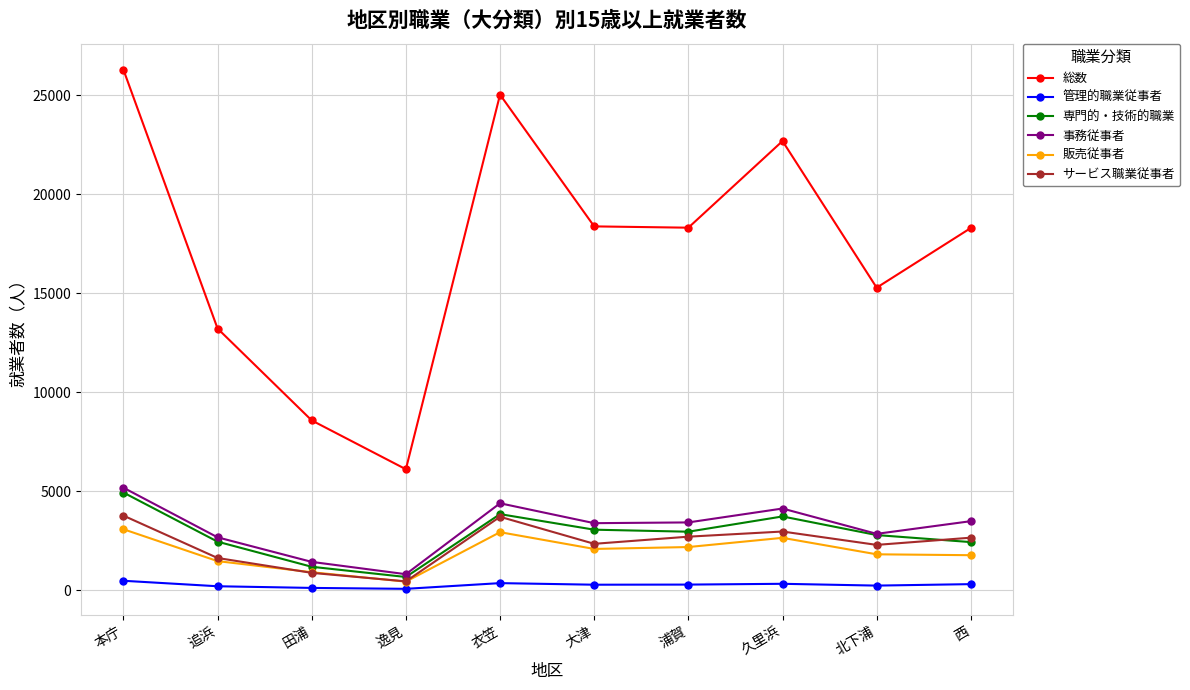

What is the minimum value for 総数?

6102